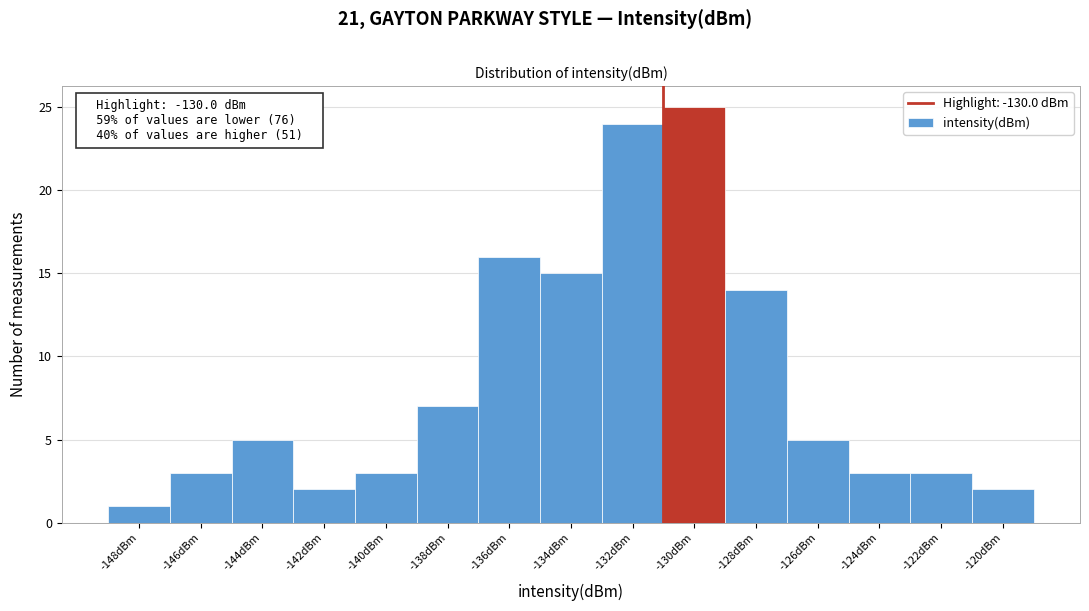

Reading left to right, transcribe all the data shown in this chart.

1	3	5	2	3	7	16	15	24	25	14	5	3	3	2